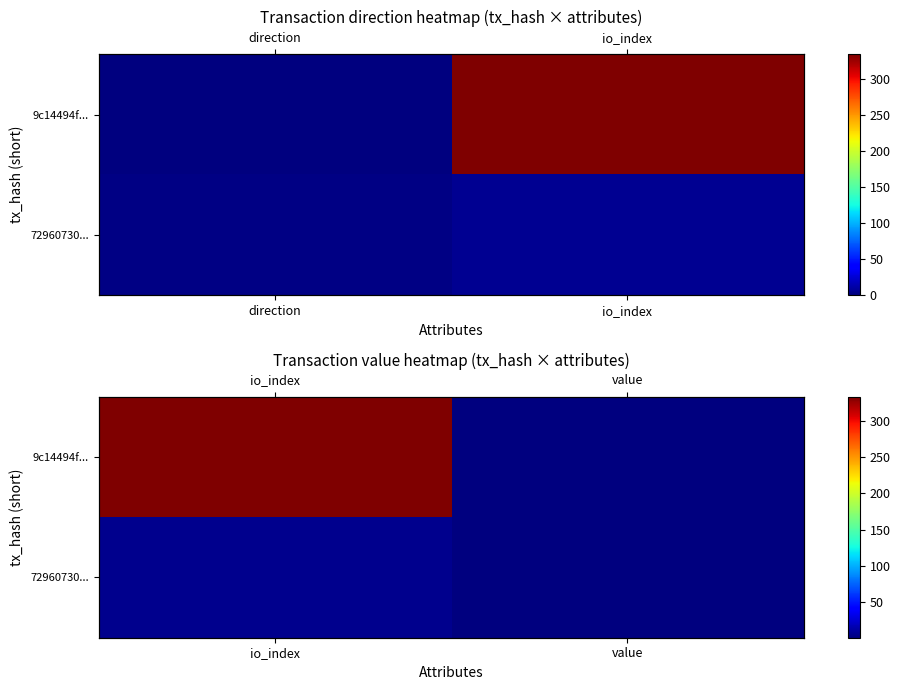

What is the sum of all 9c14494f... values?

334.2